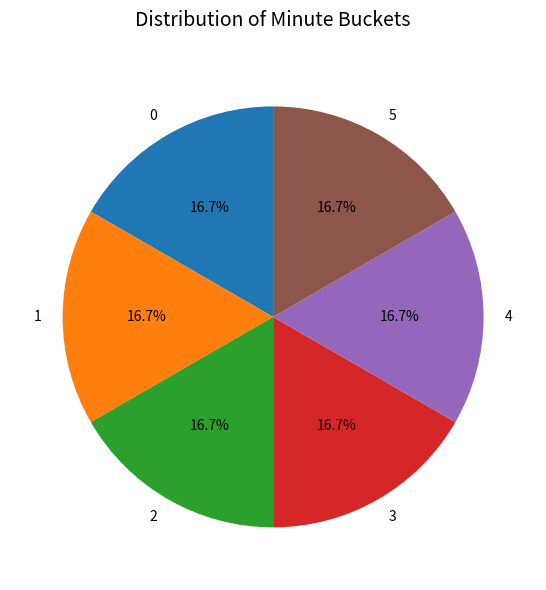

Approximately how many times larger is the value at 1 compared to 5?

1.0